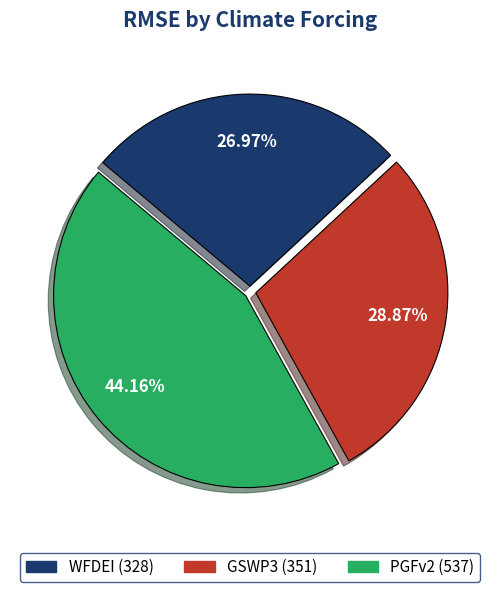

What percentage is the PGFv2 slice, to the nearest percent?

44%